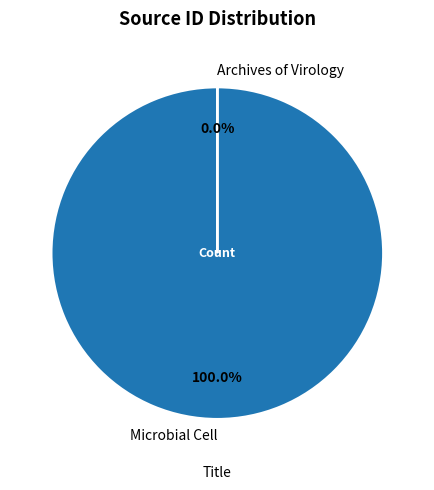

What is the ratio of the value at Microbial Cell to the value at Archives of Virology?

1075260.0